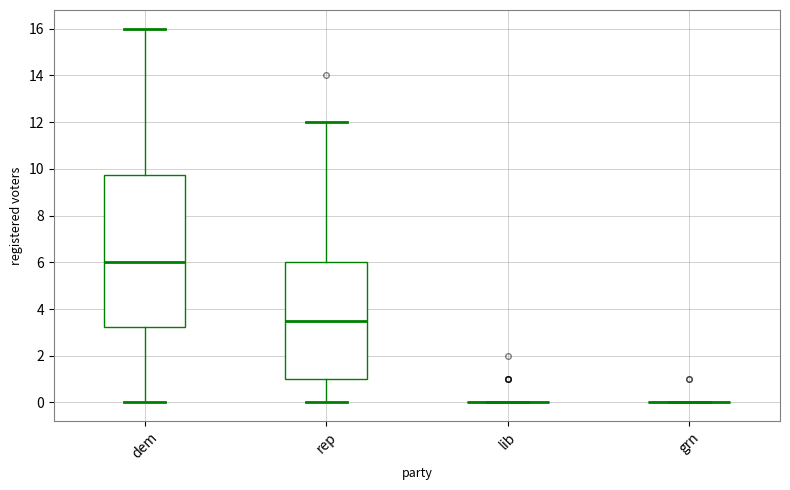

Comparing the boxes themselves (not the whiskers), which one is the tallest?

dem